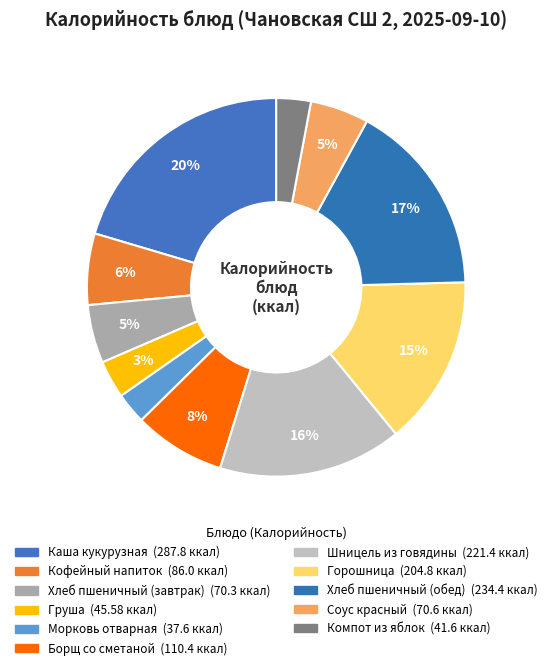

How many slices are in this pie chart?

11